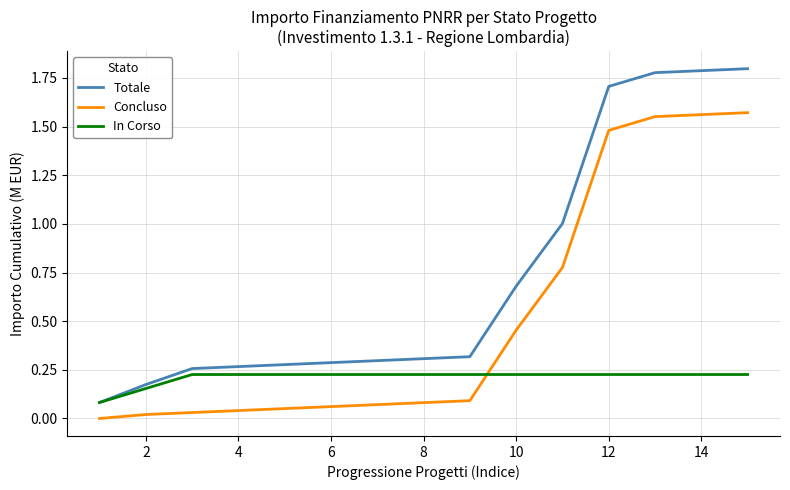

Does the chart have visible grid lines?

Yes